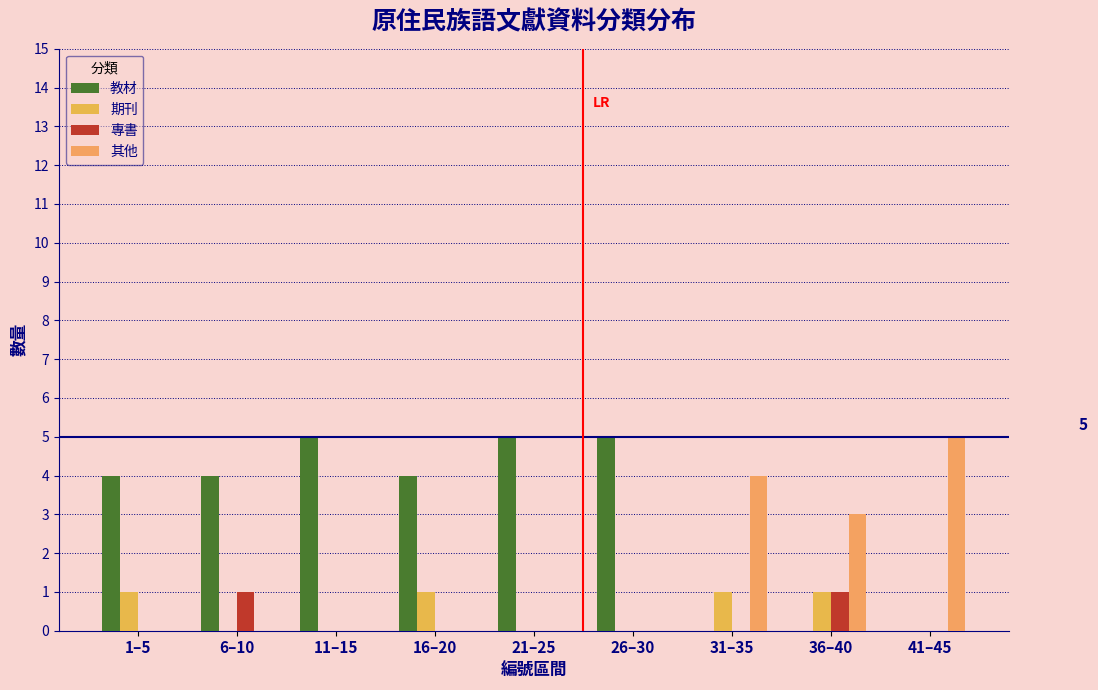

How many groups of bars are there?

9